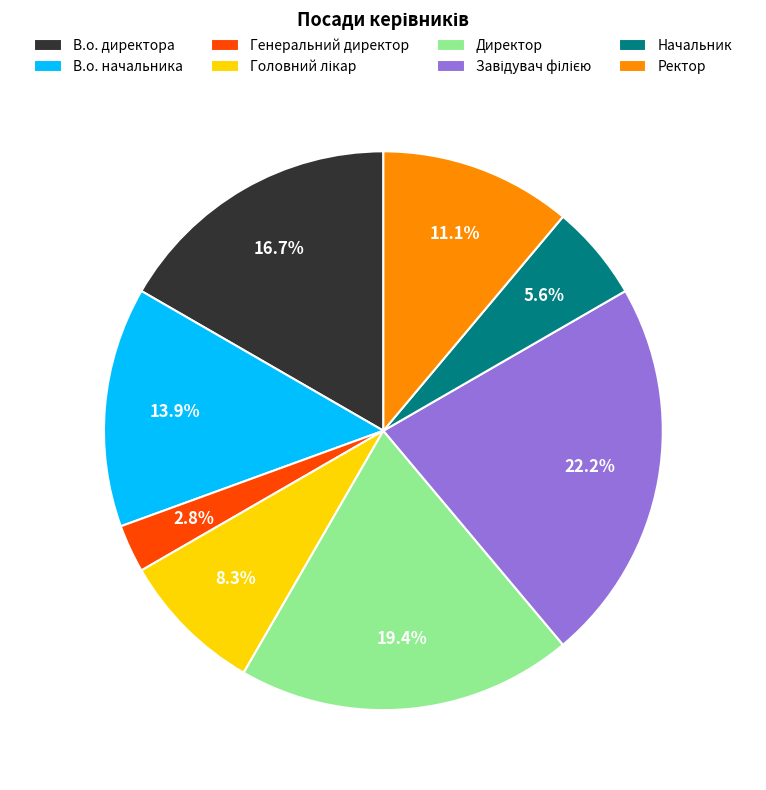

Does any single category account for the majority?

No